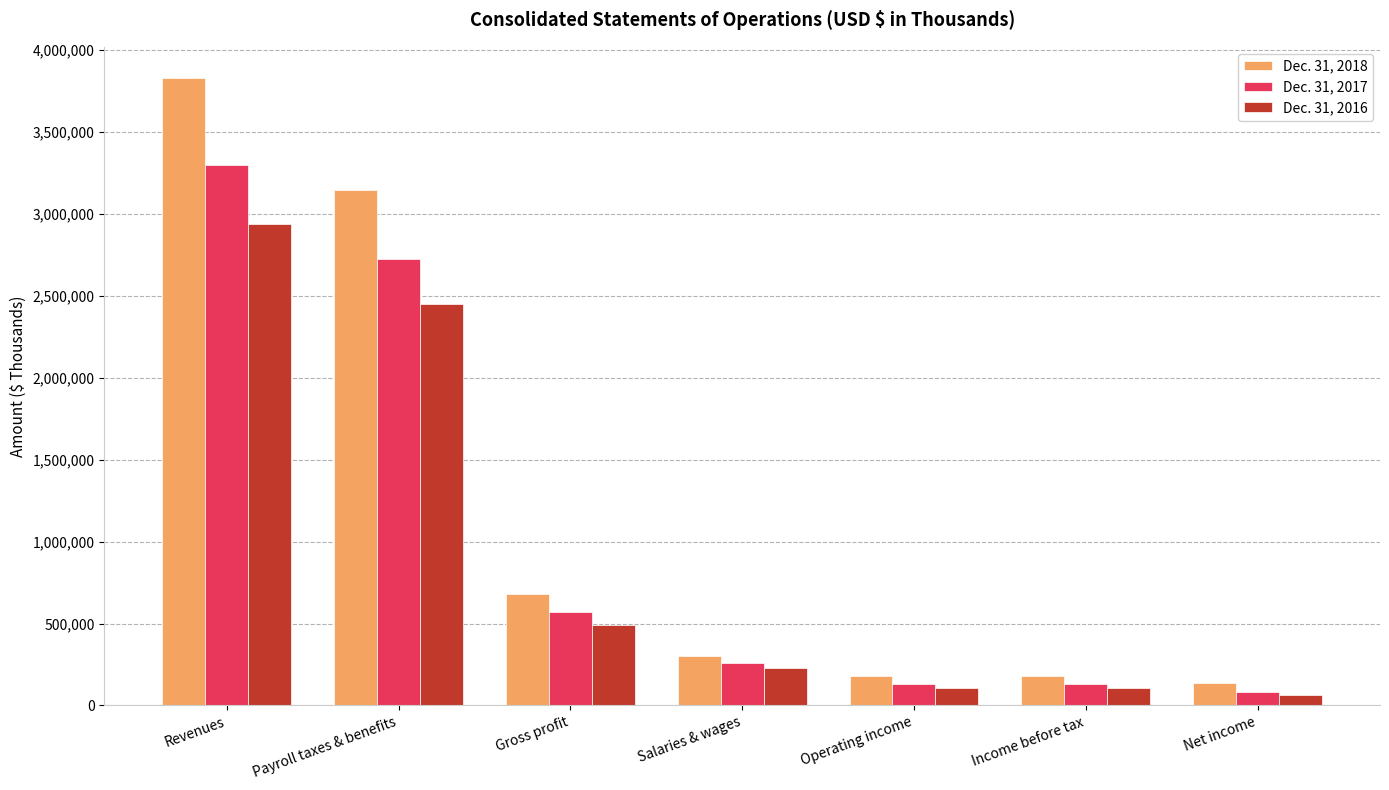

At which category is the sum across all series the highest?

Revenues